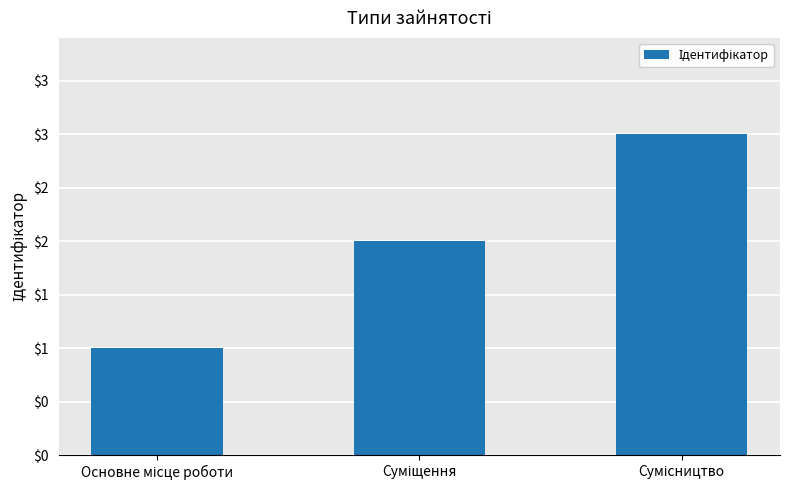

Does the chart contain any negative values?

No